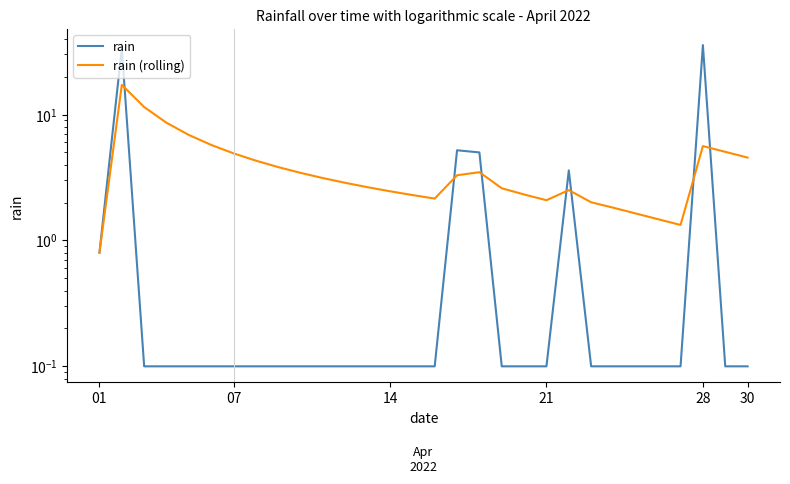

How many values in the rain (rolling) series are below 3?

15